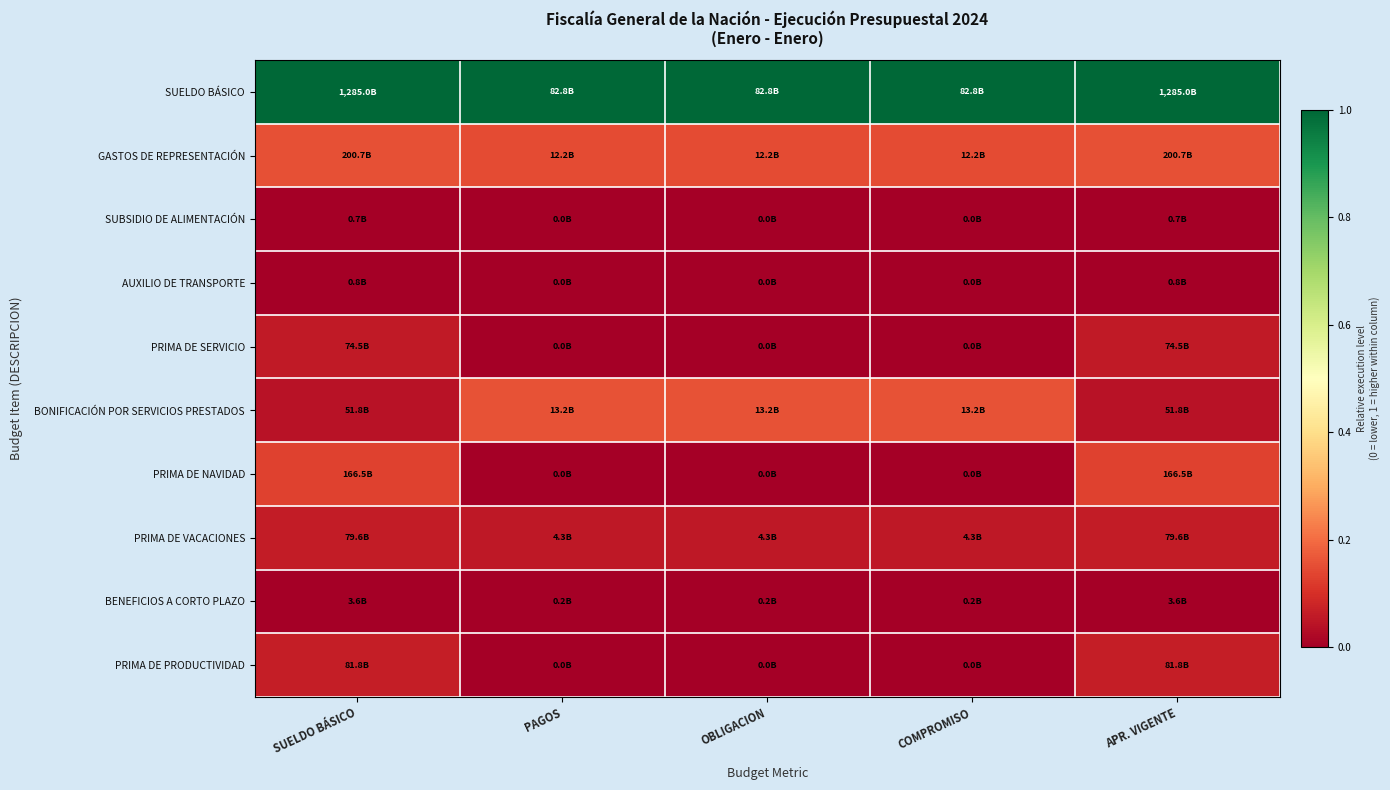

Reading left to right, extract all data points from this chart.

SUELDO BÁSICO: SUELDO BÁSICO=1.0	PAGOS=1.0	OBLIGACION=1.0	COMPROMISO=1.0	APR. VIGENTE=1.0
GASTOS DE REPRESENTACIÓN: SUELDO BÁSICO=0.2	PAGOS=0.1	OBLIGACION=0.1	COMPROMISO=0.1	APR. VIGENTE=0.2
SUBSIDIO DE ALIMENTACIÓN: SUELDO BÁSICO=0.0	PAGOS=0.0	OBLIGACION=0.0	COMPROMISO=0.0	APR. VIGENTE=0.0
AUXILIO DE TRANSPORTE: SUELDO BÁSICO=0.0	PAGOS=0.0	OBLIGACION=0.0	COMPROMISO=0.0	APR. VIGENTE=0.0
PRIMA DE SERVICIO: SUELDO BÁSICO=0.1	PAGOS=0.0	OBLIGACION=0.0	COMPROMISO=0.0	APR. VIGENTE=0.1
BONIFICACIÓN POR SERVICIOS PRESTADOS: SUELDO BÁSICO=0.0	PAGOS=0.2	OBLIGACION=0.2	COMPROMISO=0.2	APR. VIGENTE=0.0
PRIMA DE NAVIDAD: SUELDO BÁSICO=0.1	PAGOS=0.0	OBLIGACION=0.0	COMPROMISO=0.0	APR. VIGENTE=0.1
PRIMA DE VACACIONES: SUELDO BÁSICO=0.1	PAGOS=0.1	OBLIGACION=0.1	COMPROMISO=0.1	APR. VIGENTE=0.1
BENEFICIOS A CORTO PLAZO: SUELDO BÁSICO=0.0	PAGOS=0.0	OBLIGACION=0.0	COMPROMISO=0.0	APR. VIGENTE=0.0
PRIMA DE PRODUCTIVIDAD: SUELDO BÁSICO=0.1	PAGOS=0.0	OBLIGACION=0.0	COMPROMISO=0.0	APR. VIGENTE=0.1